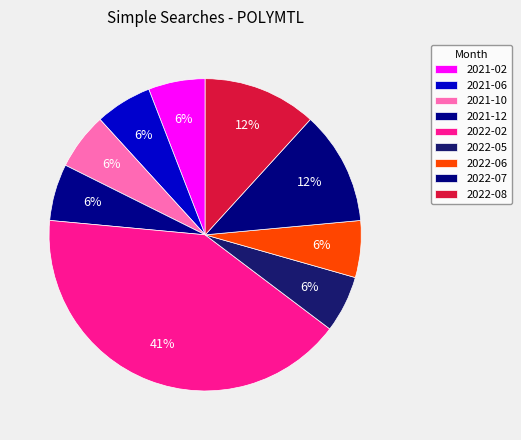

How many segments does this pie chart have?

9